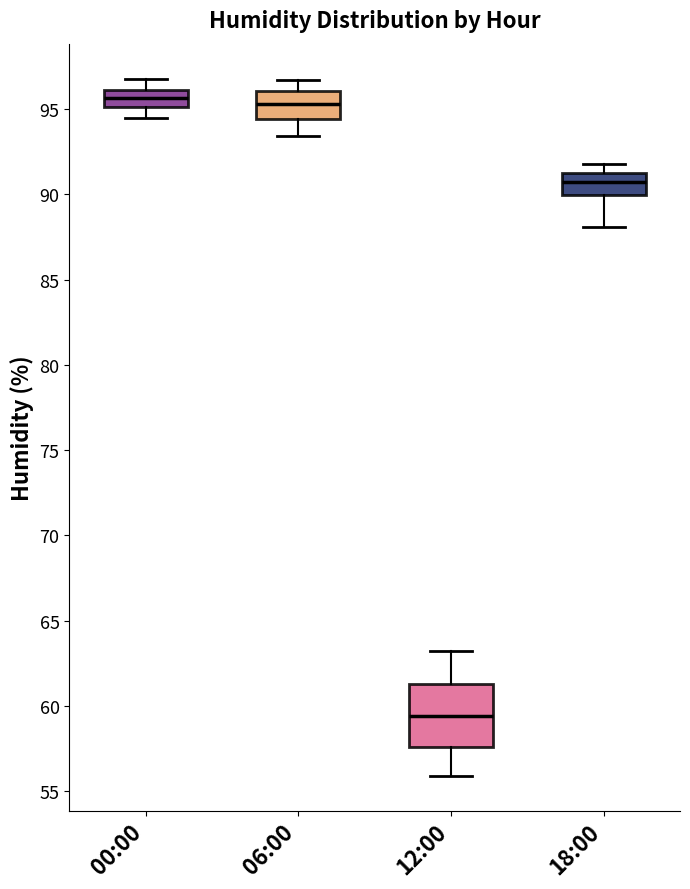

Reading left to right, read every box against the y-axis: the position of its median line, the range the box covers, and the ends of its whiskers. The values are not printed on the chart, so give them approximately, as read against the axis.

00:00: median 95.5, box 95.0 to 96.0, whiskers 94.5 to 97.0
06:00: median 95.5, box 94.5 to 96.0, whiskers 93.5 to 96.5
12:00: median 59.5, box 57.5 to 61.5, whiskers 56.0 to 63.0
18:00: median 91.0, box 90.0 to 91.5, whiskers 88.0 to 92.0